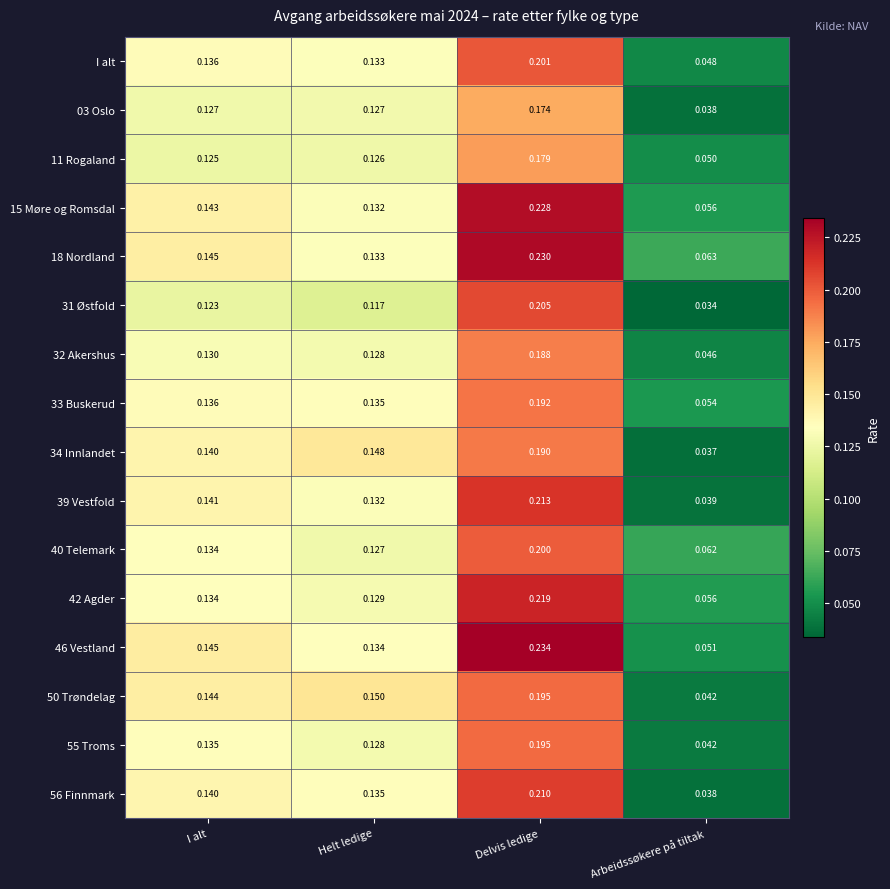

Which series has the largest total across all categories?

18 Nordland